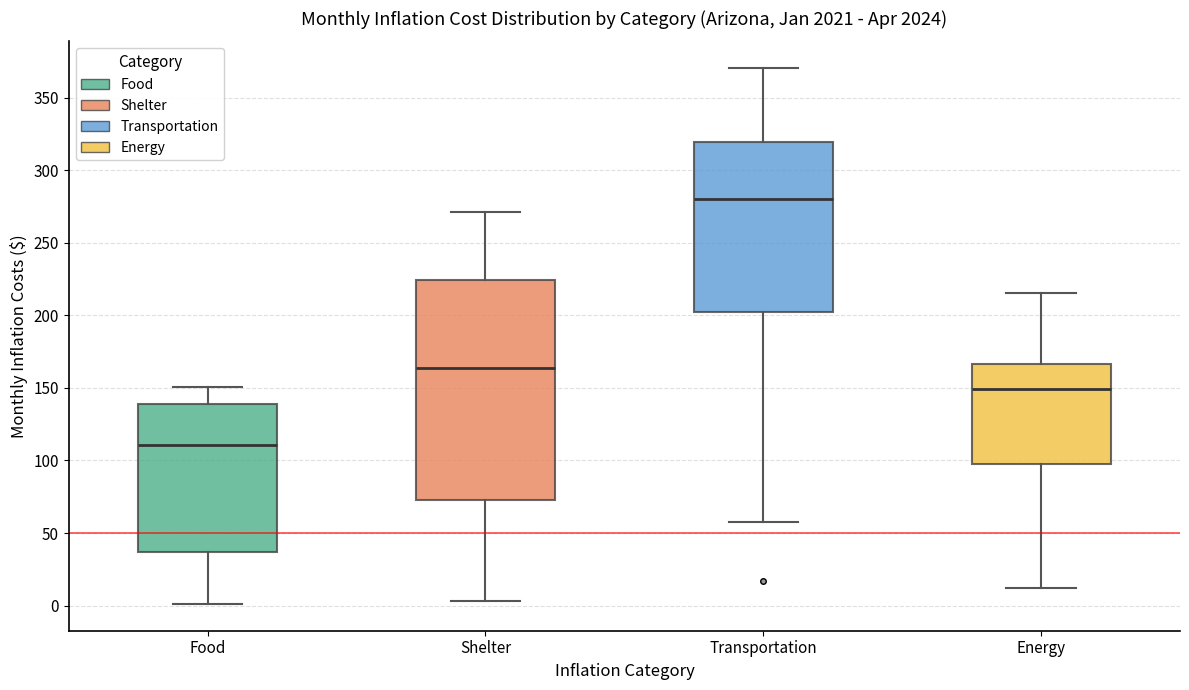

Reading left to right, read every box against the y-axis: the position of its median line, the range the box covers, and the ends of its whiskers. The values are not printed on the chart, so give them approximately, as read against the axis.

Food: median 110, box 35 to 140, whiskers 0 to 150
Shelter: median 165, box 75 to 225, whiskers 5 to 270
Transportation: median 280, box 200 to 320, whiskers 55 to 370
Energy: median 150, box 95 to 165, whiskers 10 to 215